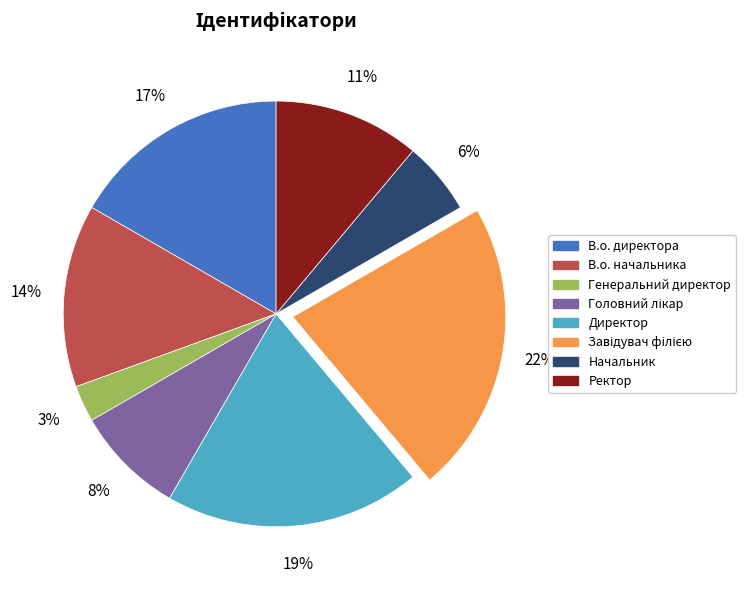

What percentage is the В.о. директора slice, to the nearest percent?

17%